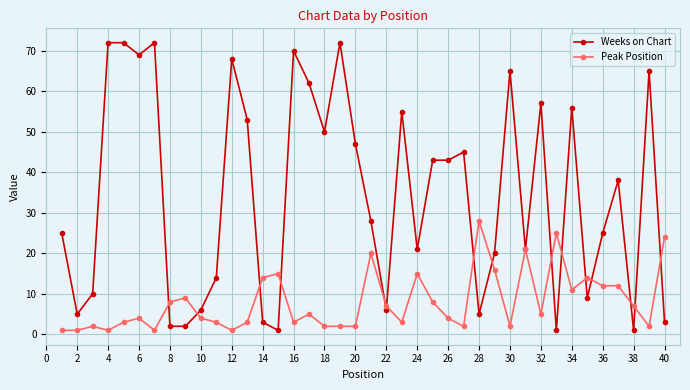

What is the value of the Weeks on Chart point at the 13th from the left?

53